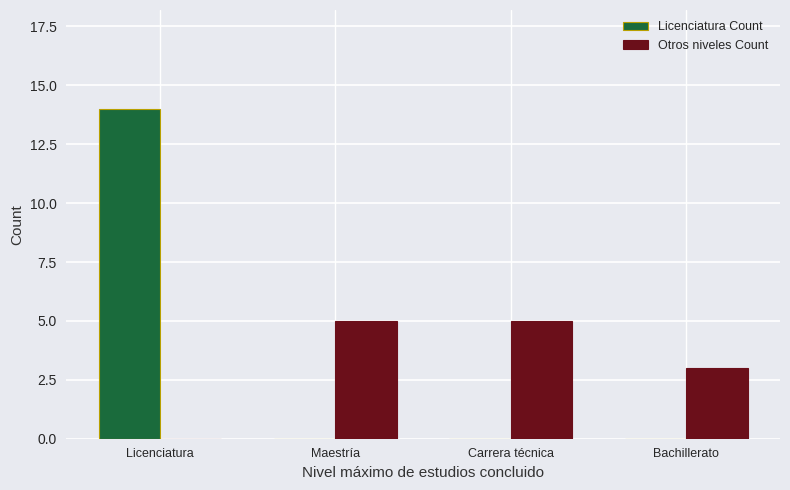

How many positive values does the Otros niveles Count series have?

3